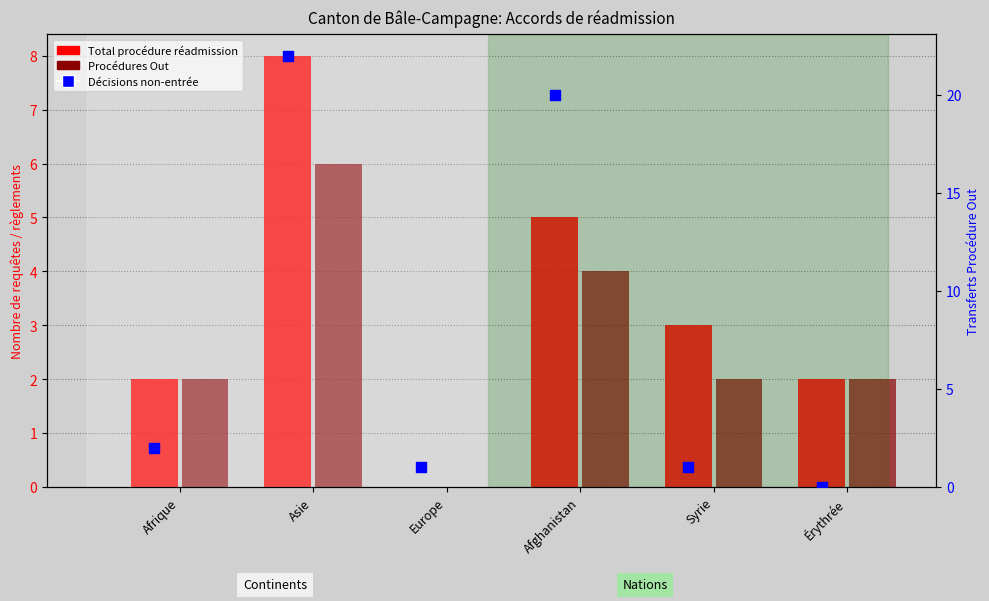

What is the total value across all series at Érythrée?

4